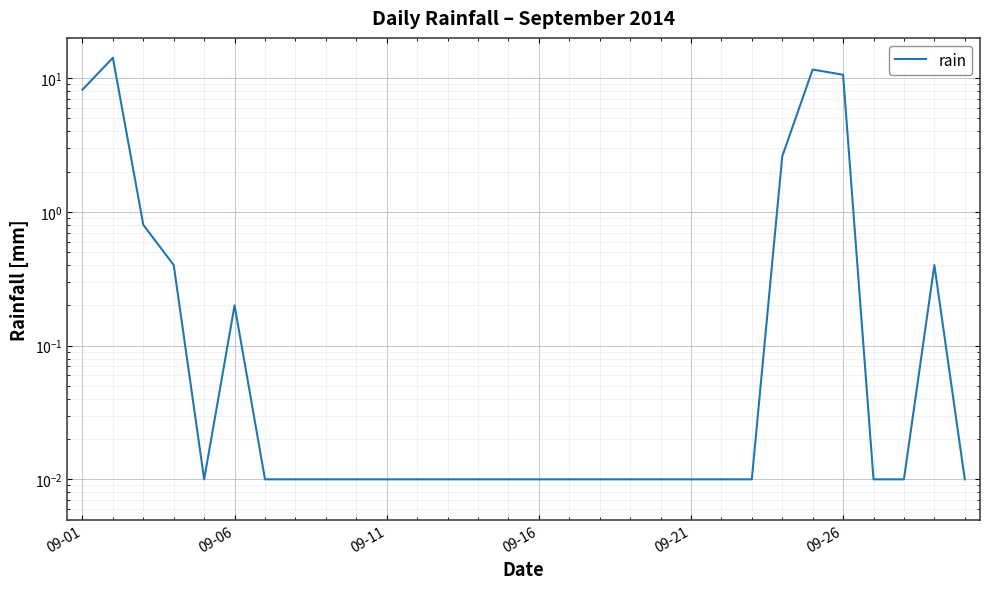

What is the sum of the values at 10 and 24?

11.6